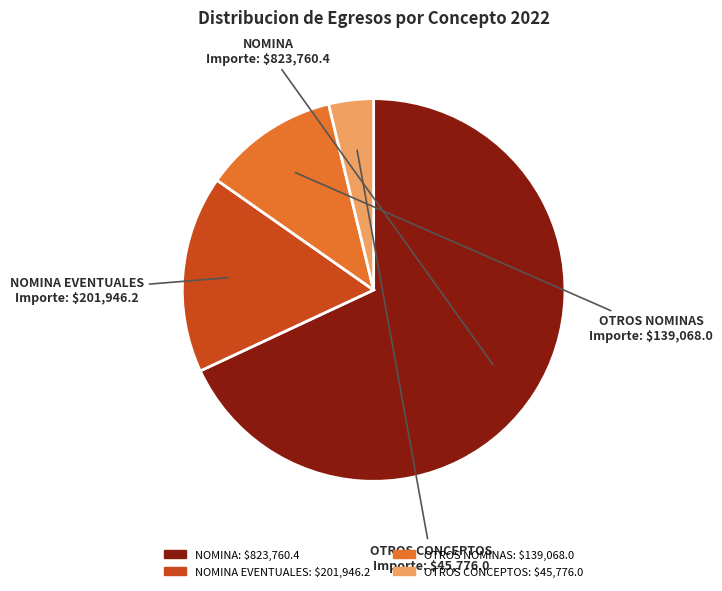

Is there a majority slice in this chart?

Yes